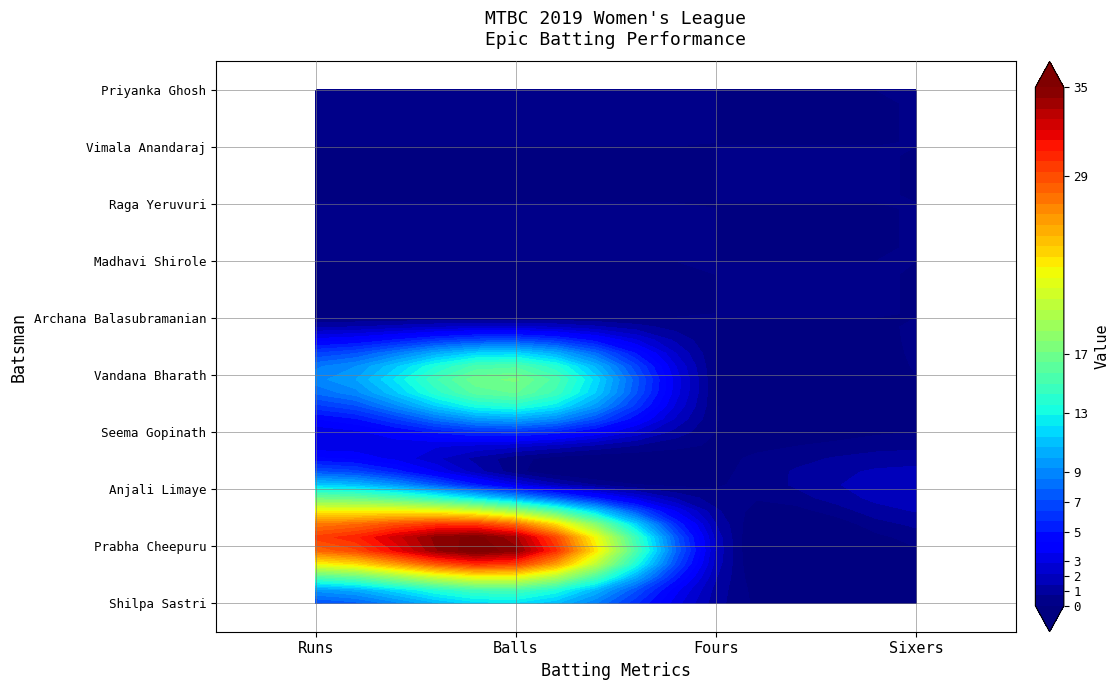

List the series in order of their peak value, highest first.

Prabha Cheepuru, Vandana Bharath, Anjali Limaye, Shilpa Sastri, Seema Gopinath, Archana Balasubramanian, Madhavi Shirole, Raga Yeruvuri, Vimala Anandaraj, Priyanka Ghosh